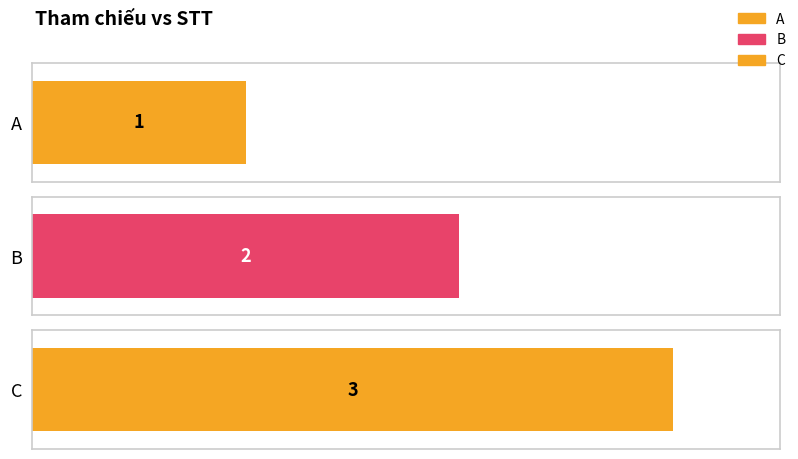

Rank the categories by value from highest to lowest.

C, B, A